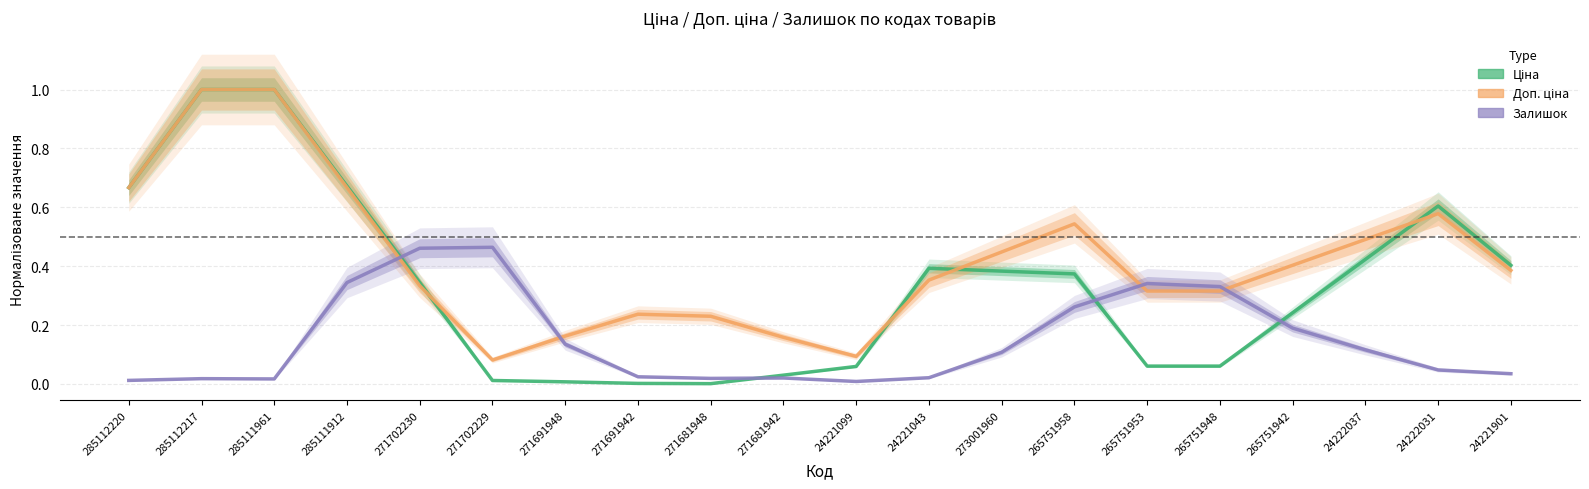

What is the average value of the Залишок series?

0.1